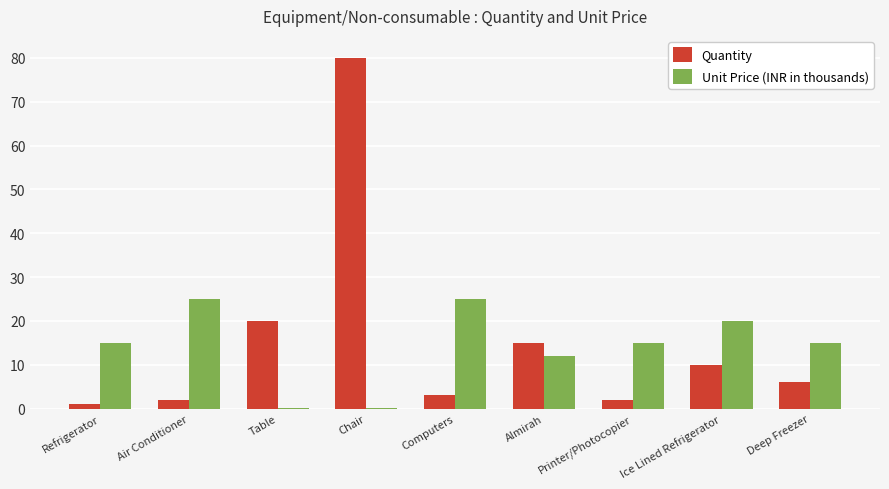

Where is Quantity nearest to the value 40?

Table